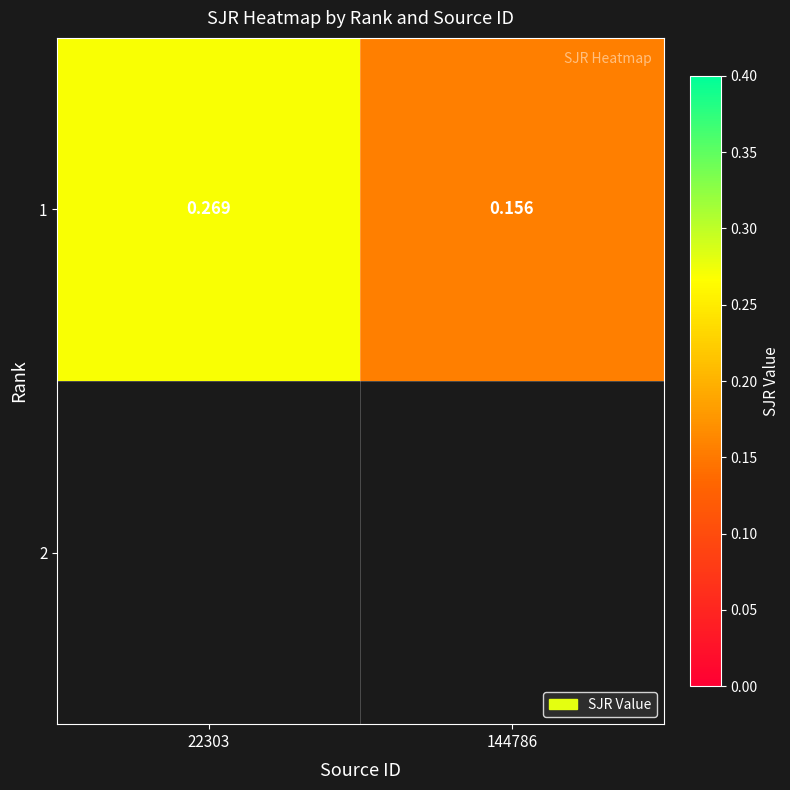

Rank the categories by value from lowest to highest.

144786, 22303